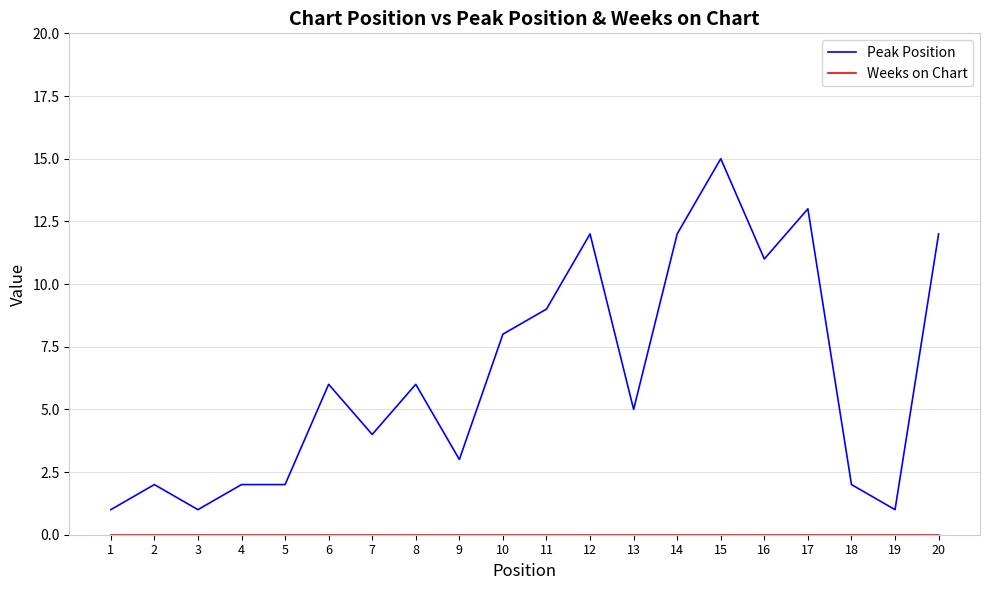

Which series has the largest range (max minus min)?

Peak Position